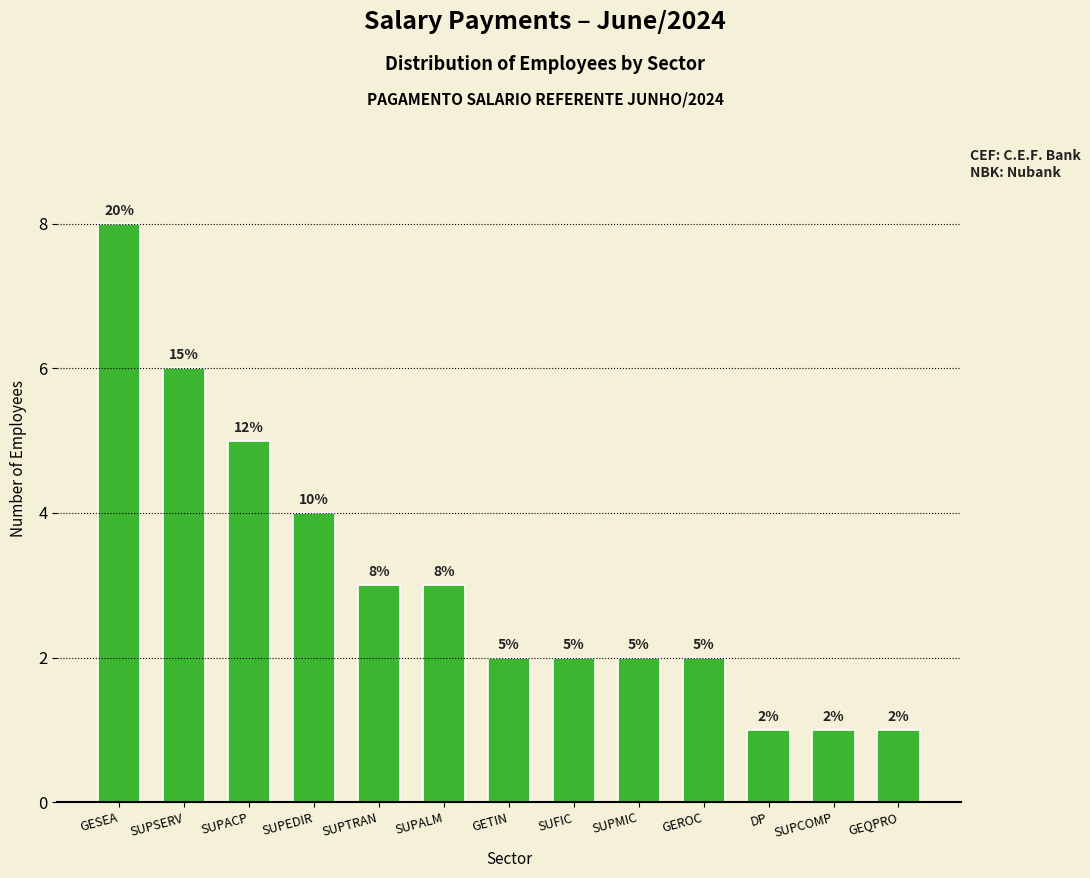

Which has a higher value, SUPMIC or SUPCOMP?

SUPMIC